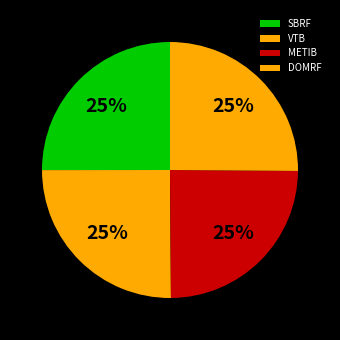

Does DOMRF account for over 50% of the chart?

No